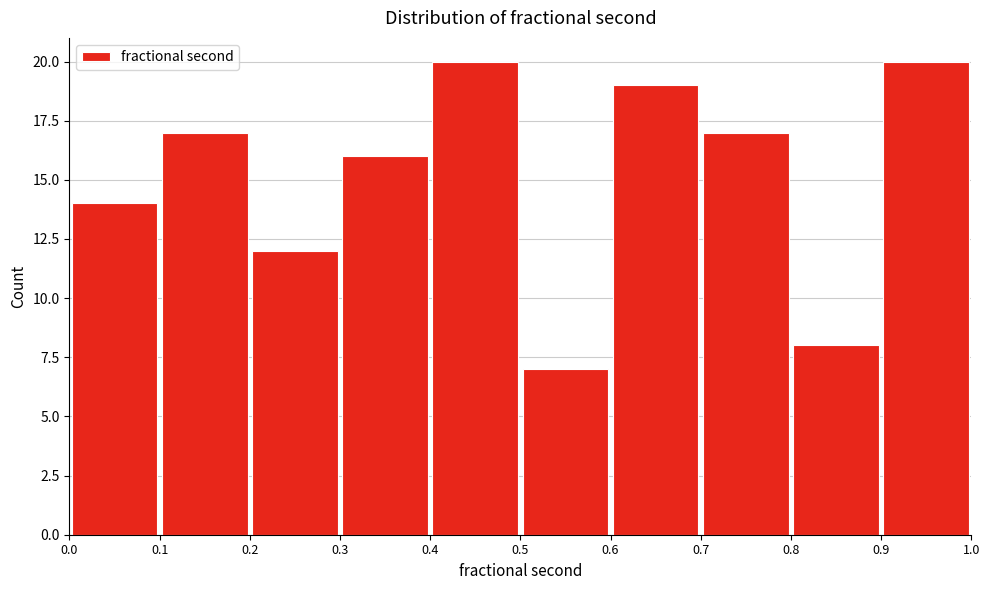

What is the height of the bar covering 0.3 to 0.4 on the x-axis? The values are not printed on the chart, so give them approximately, as read against the axis.

16